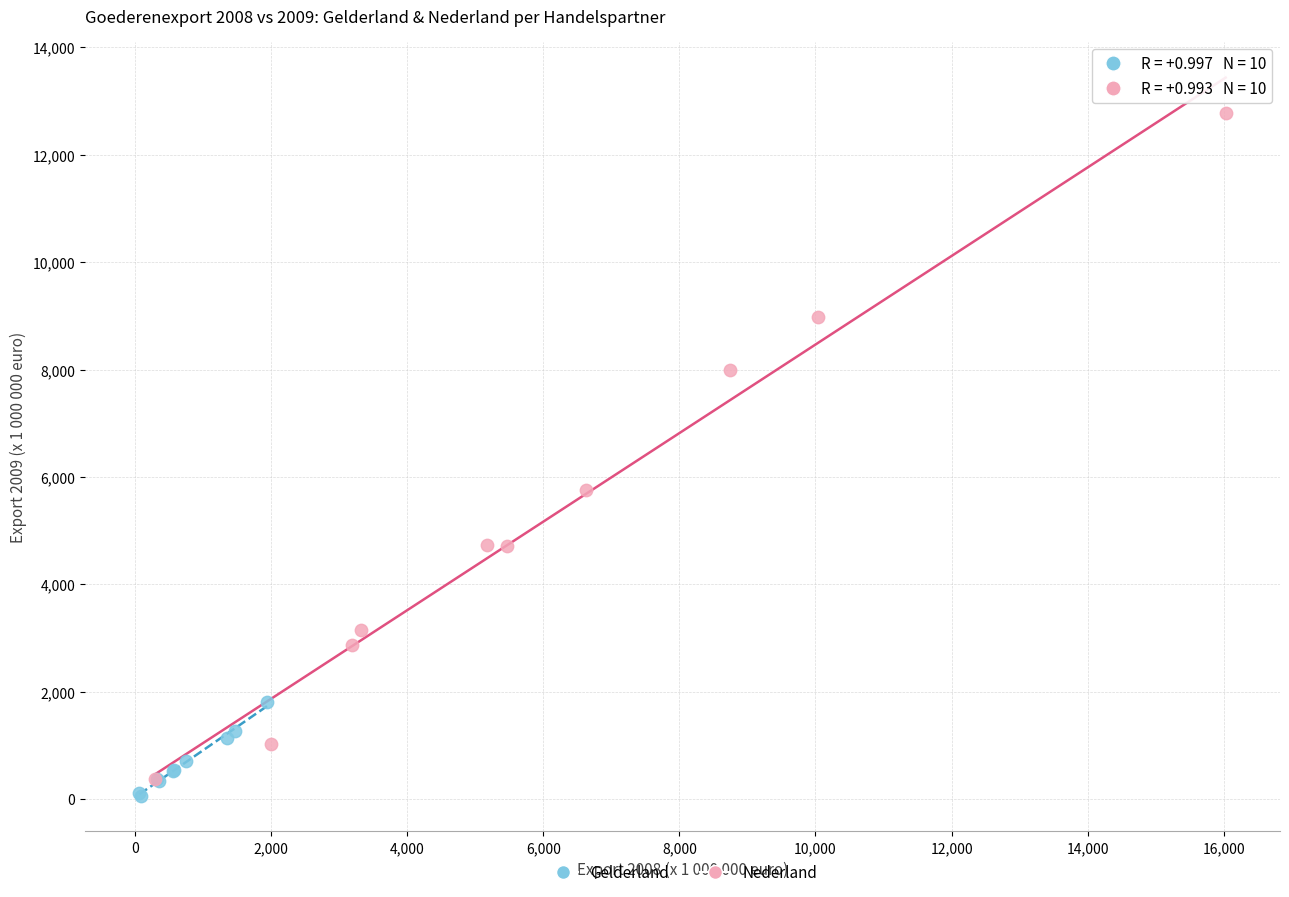

Which series reaches the maximum Y coordinate?

Nederland